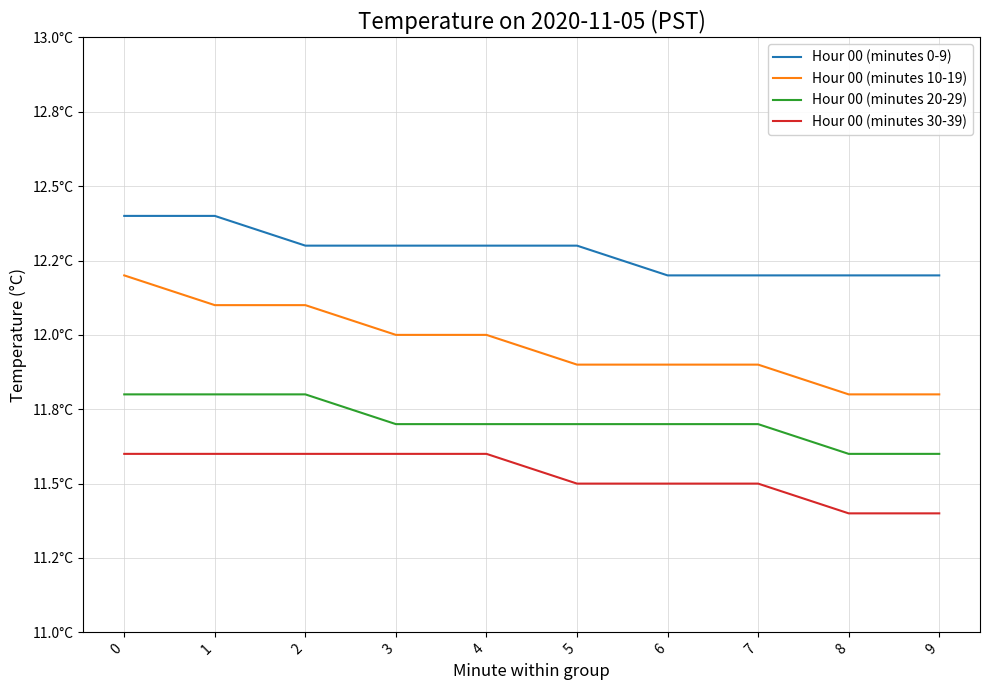

What are all the series names shown in the legend?

Hour 00 (minutes 0-9), Hour 00 (minutes 10-19), Hour 00 (minutes 20-29), Hour 00 (minutes 30-39)